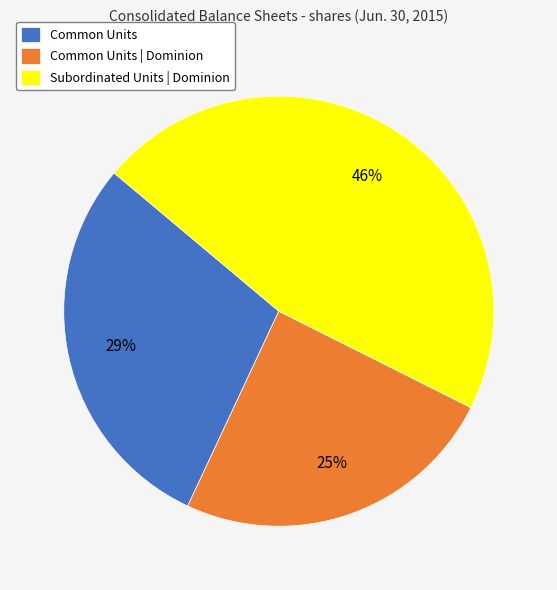

How many segments does this pie chart have?

3